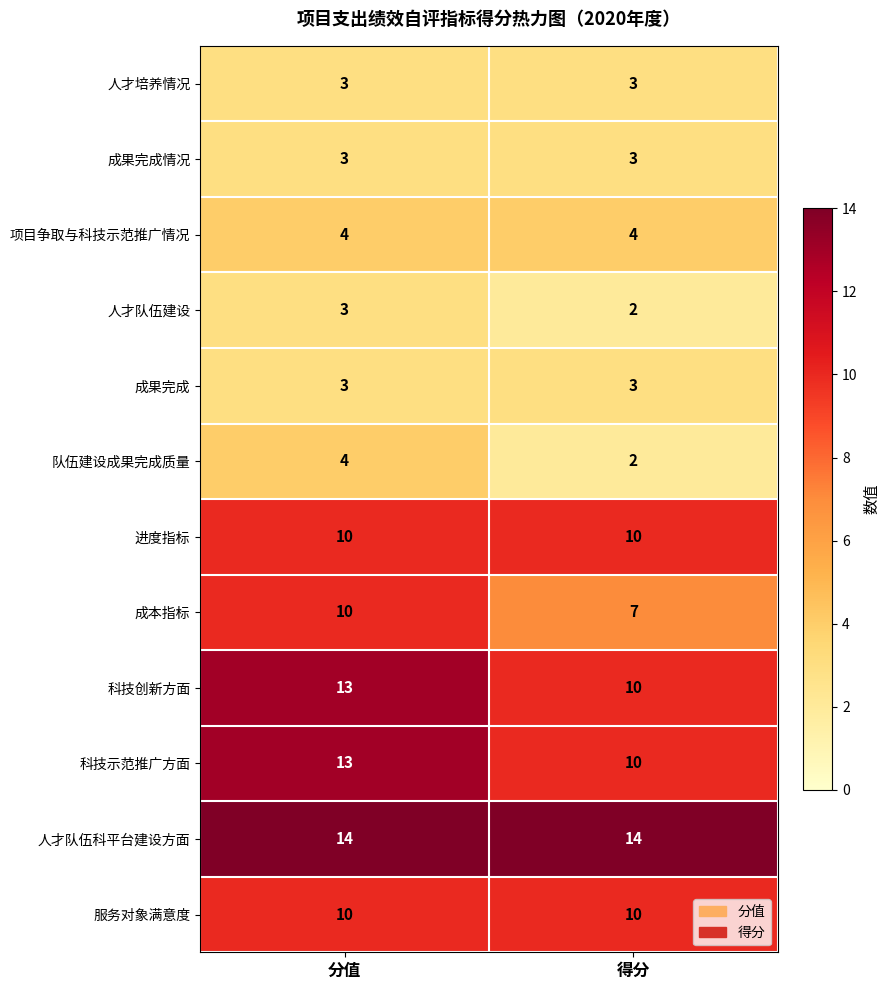

What is the approximate value of 人才队伍科平台建设方面 at 得分?

14